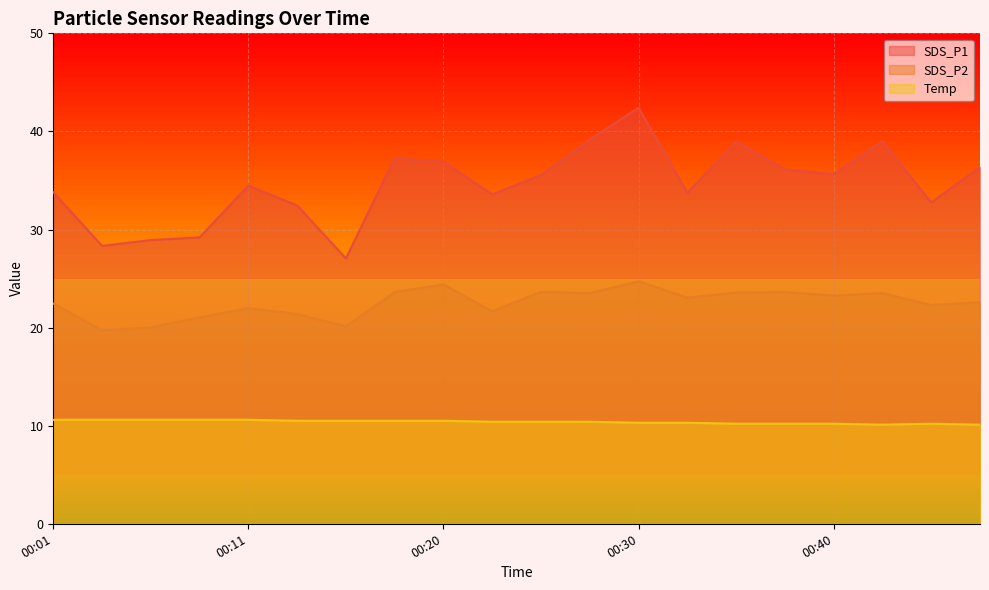

True or false: SDS_P1 and SDS_P2 cross at least once.

False